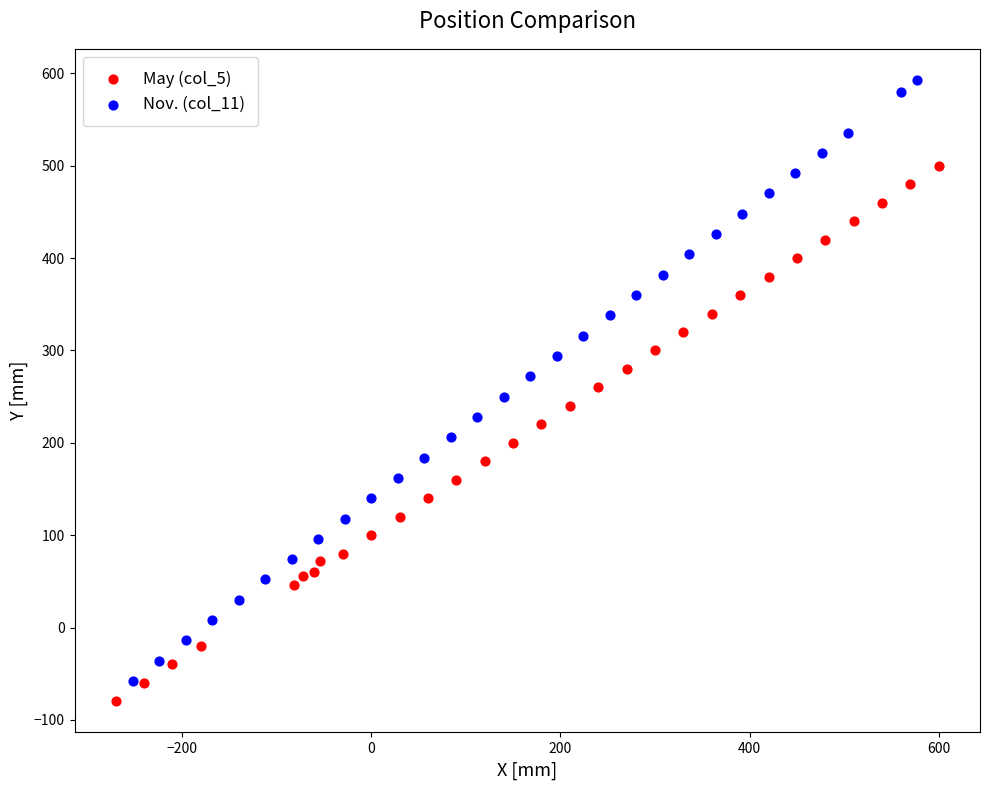

Which series contains the lowest Y value?

May (col_5)